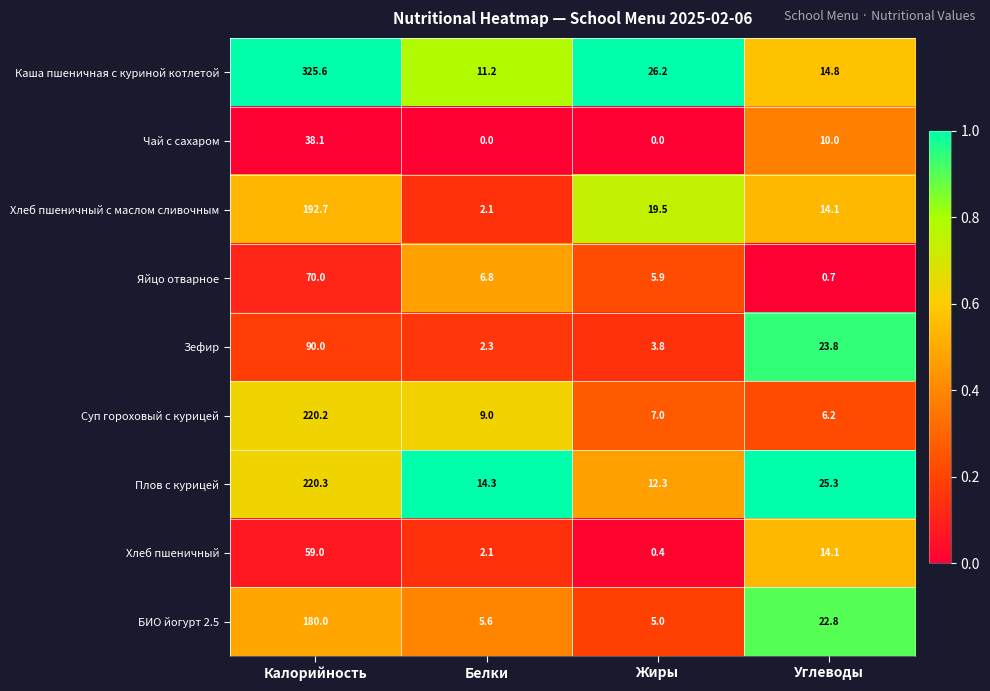

What is the sum of all Плов с курицей values?

272.2